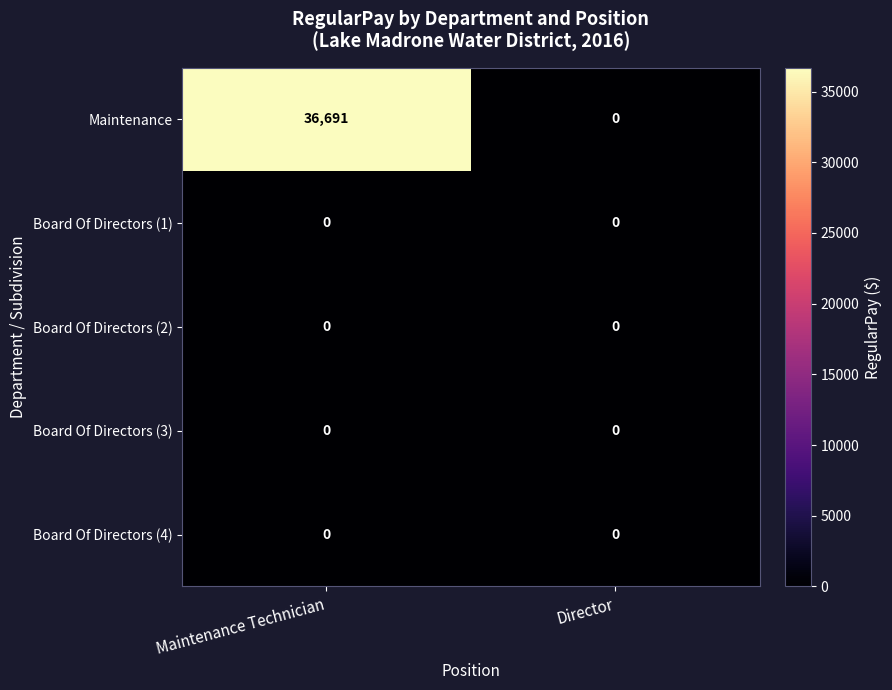

Reading left to right, transcribe all the data shown in this chart.

Maintenance: 36691	0
Board Of Directors (1): 0	0
Board Of Directors (2): 0	0
Board Of Directors (3): 0	0
Board Of Directors (4): 0	0